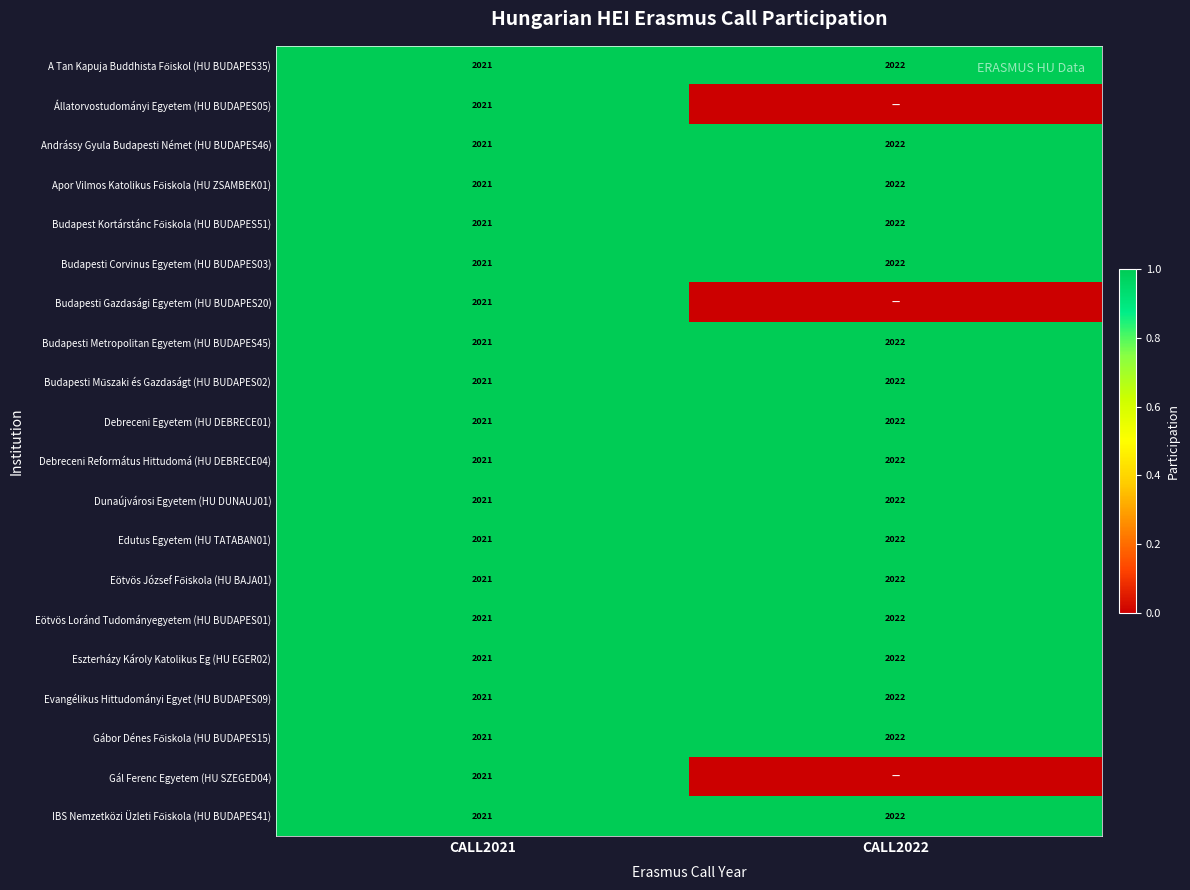

At which category does the chart reach its minimum across all series?

CALL2022